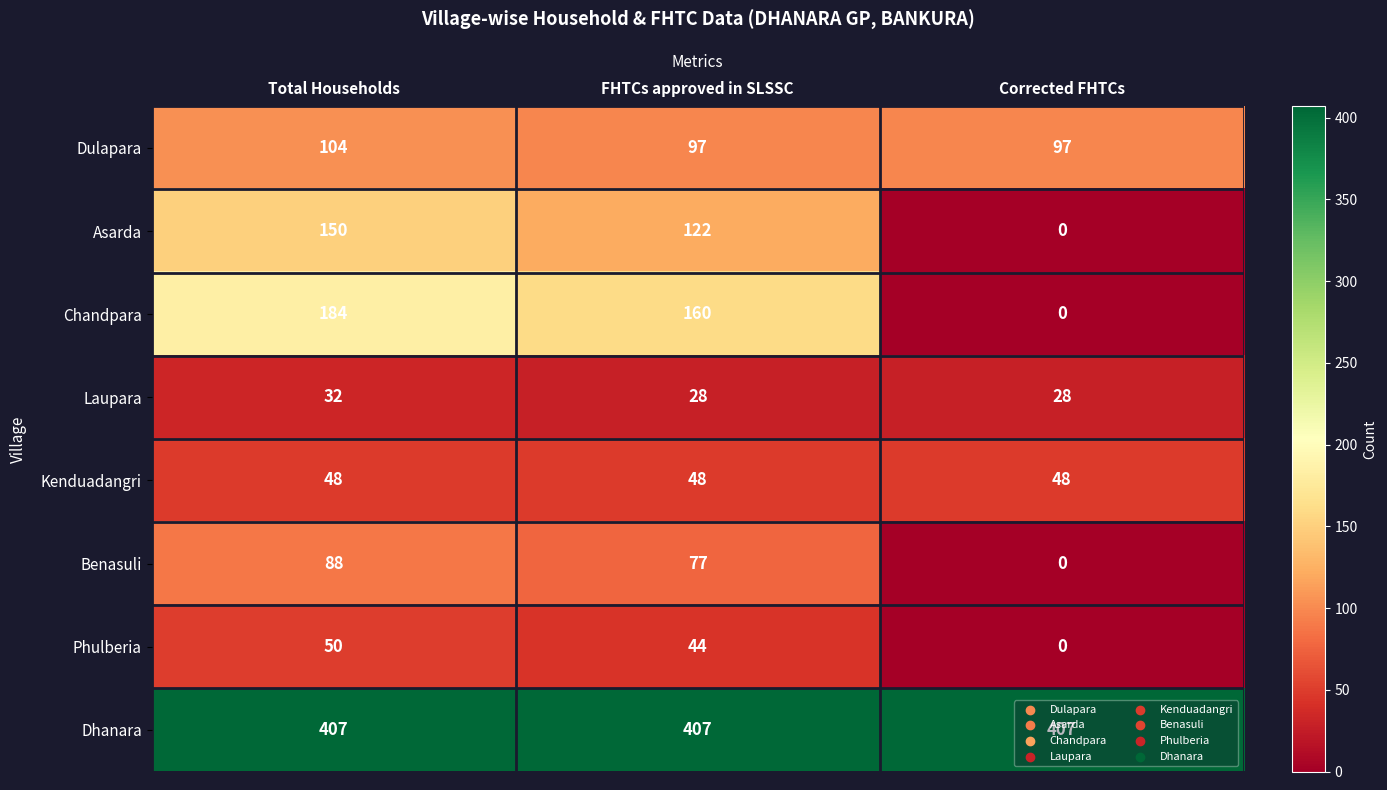

Read the Asarda value at Total Households, to the nearest 50.

150